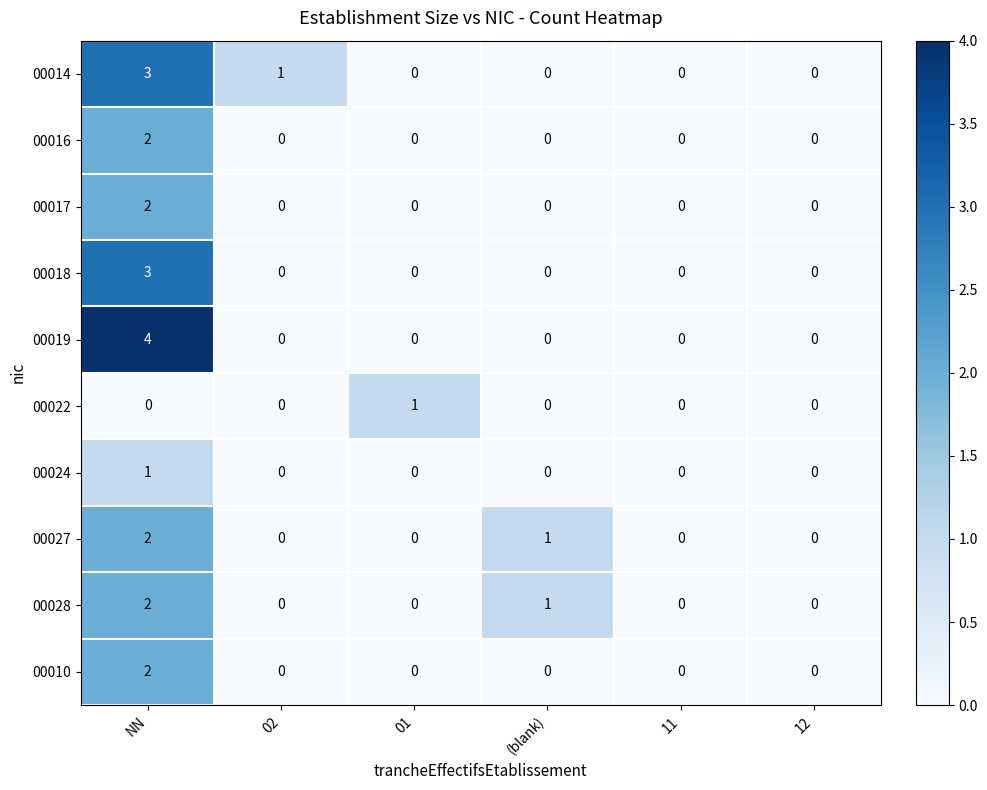

Which series has the widest spread of values?

00019